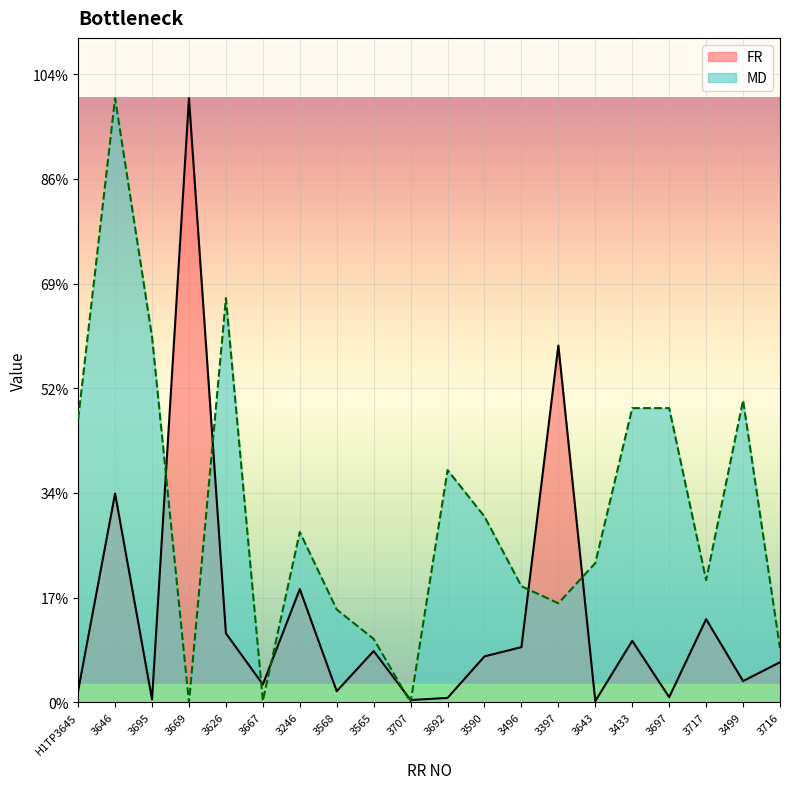

What is the label of the 17th point from the right?

3669